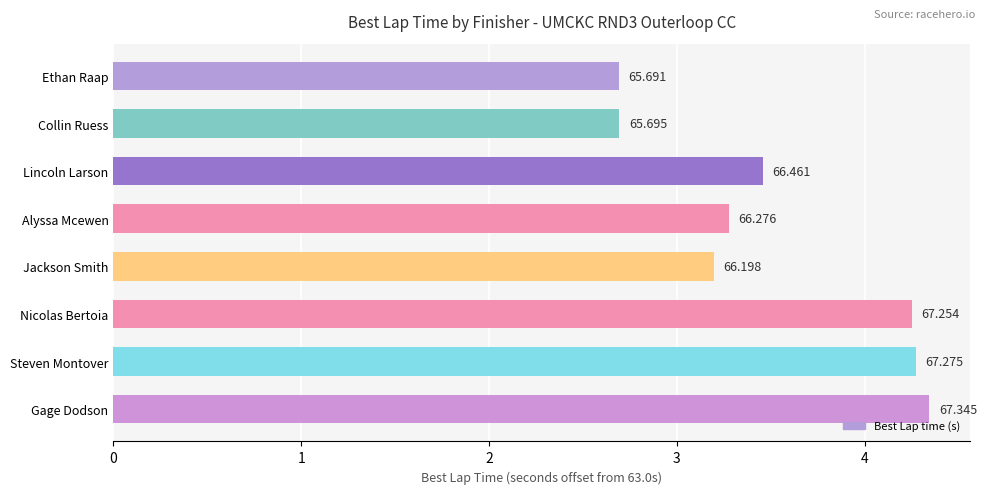

How many bars are there in total?

8